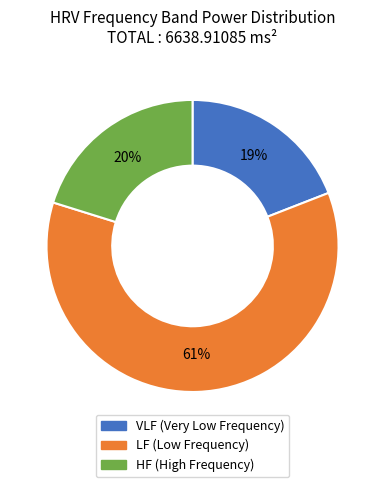

Does any single category account for the majority?

Yes